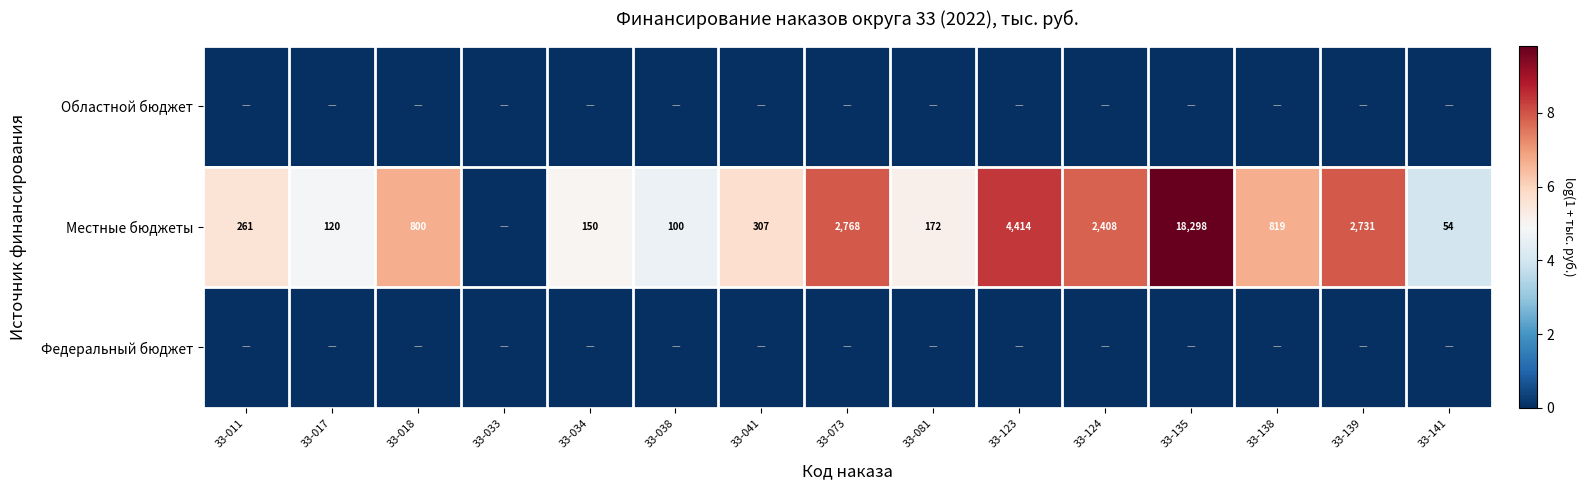

At which category is the sum across all series the highest?

33-135